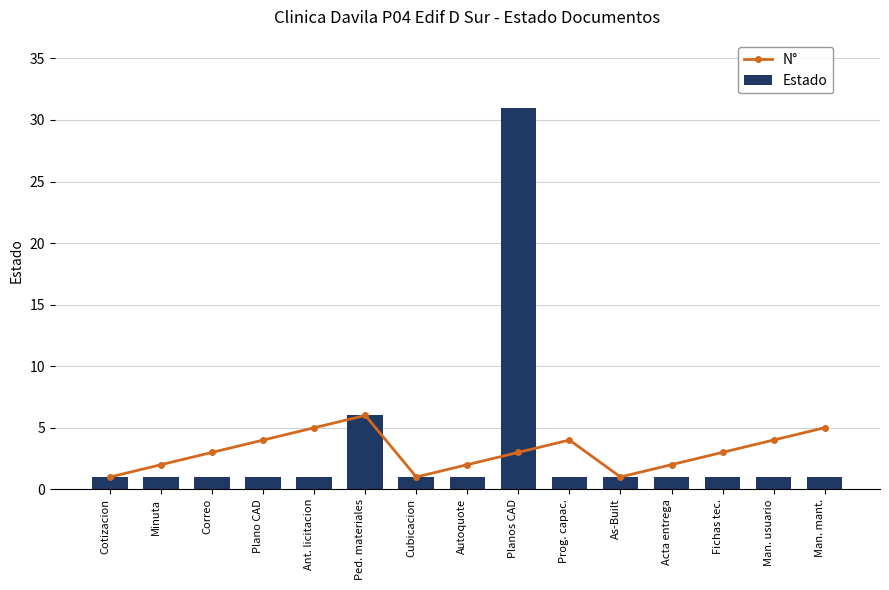

What is the total value across all series at As-Built?

2